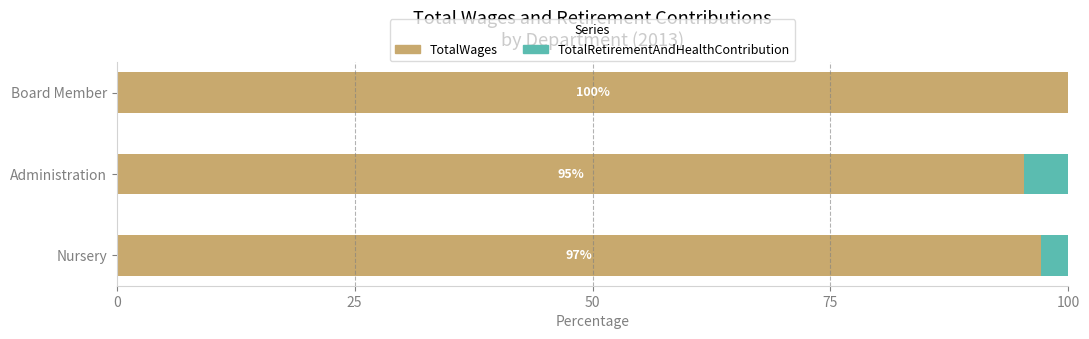

At which label is TotalWages closest to 97?

Nursery